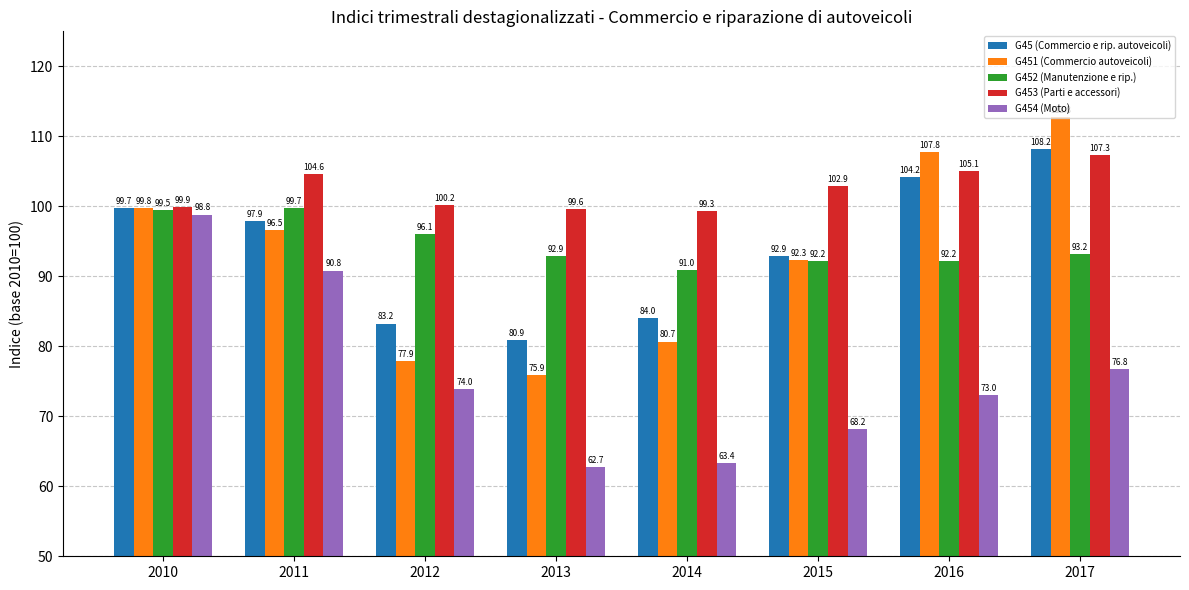

What is the approximate value of G453 (Parti e accessori) at 2010?

99.9